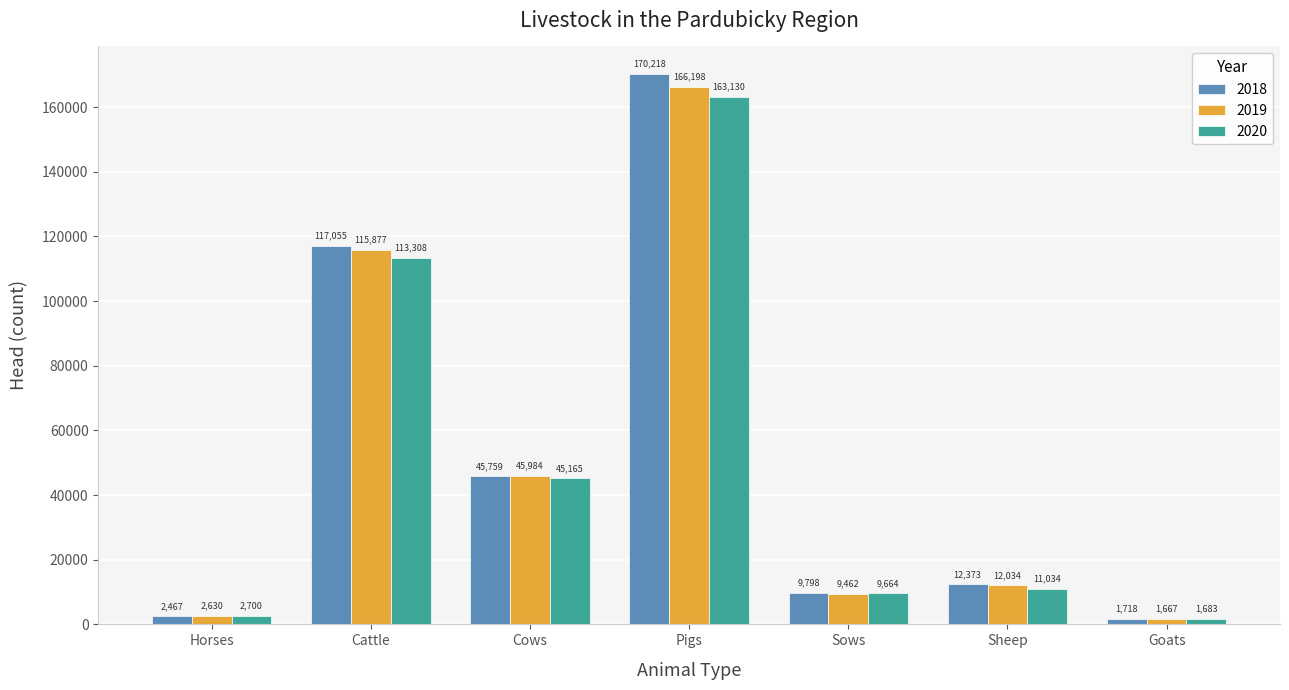

What is the smallest value displayed?

1667